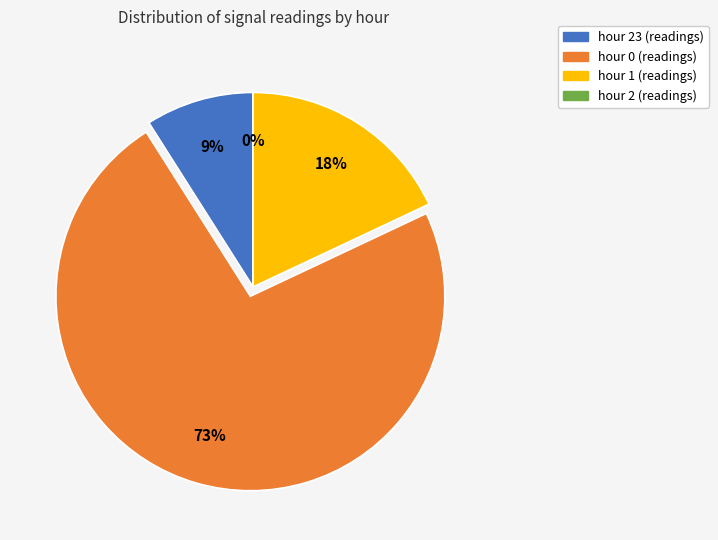

What is the majority slice?

hour 0